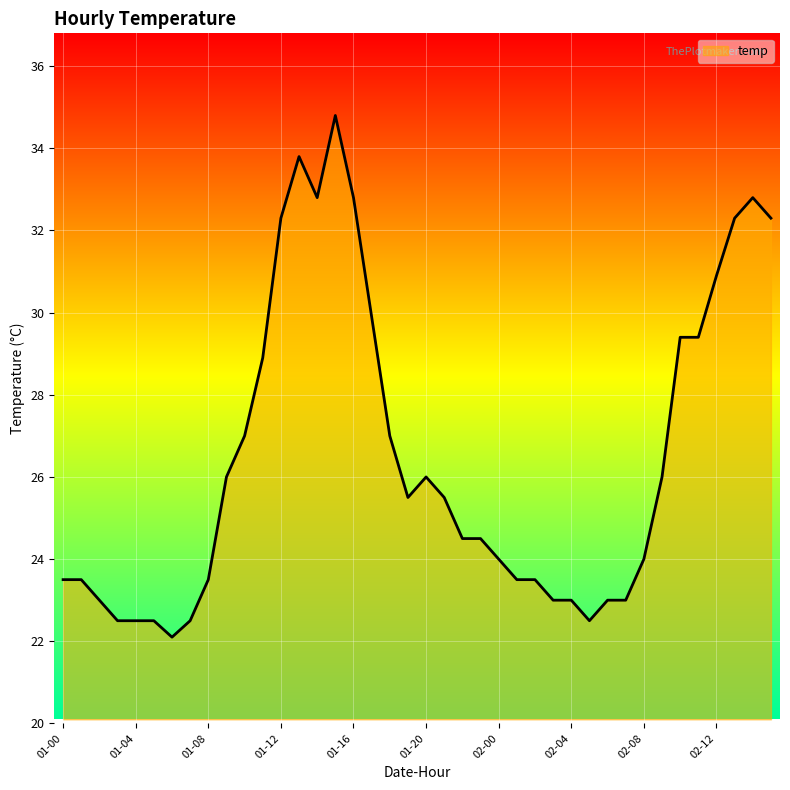

What is the difference between the maximum and minimum values?

12.7